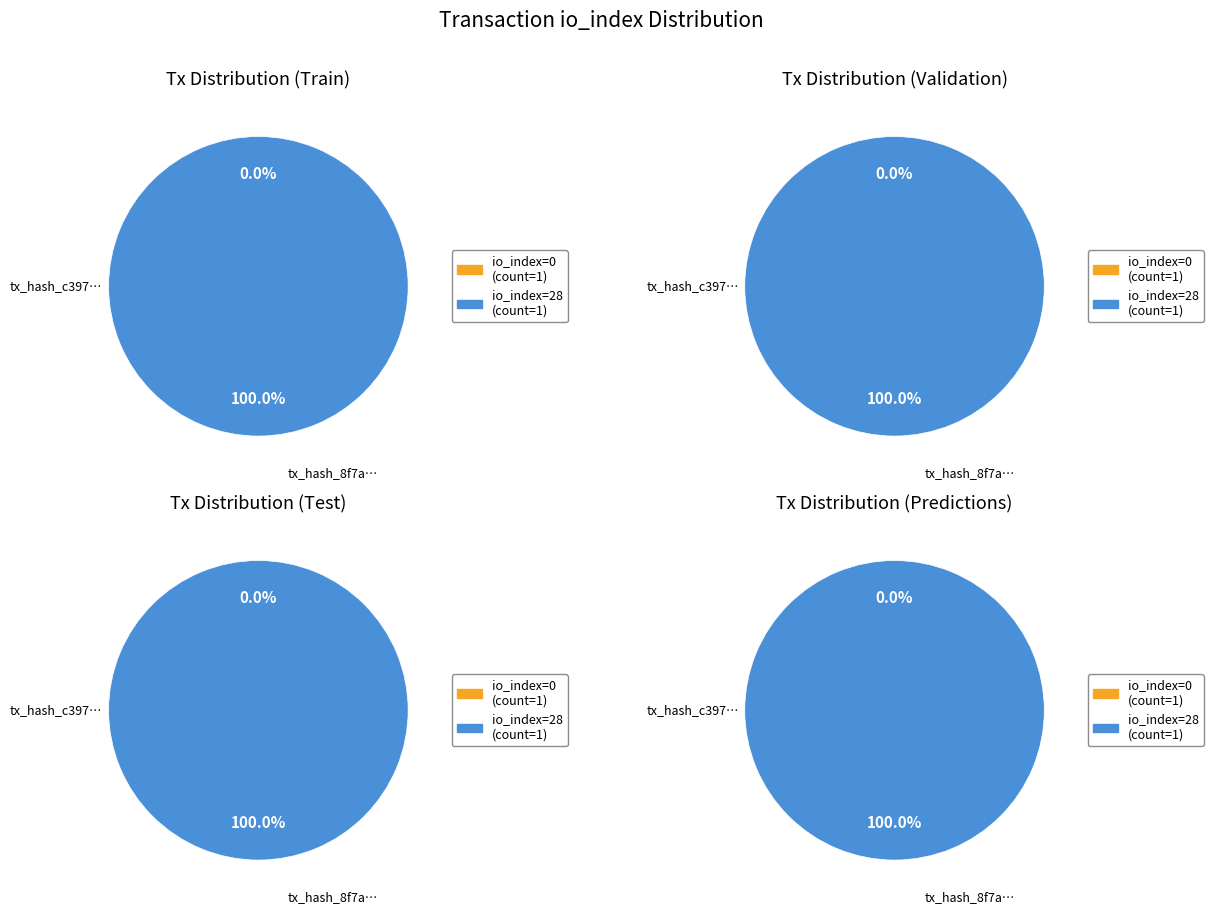

True or false: tx_hash_0 accounts for 8% of the total.

False